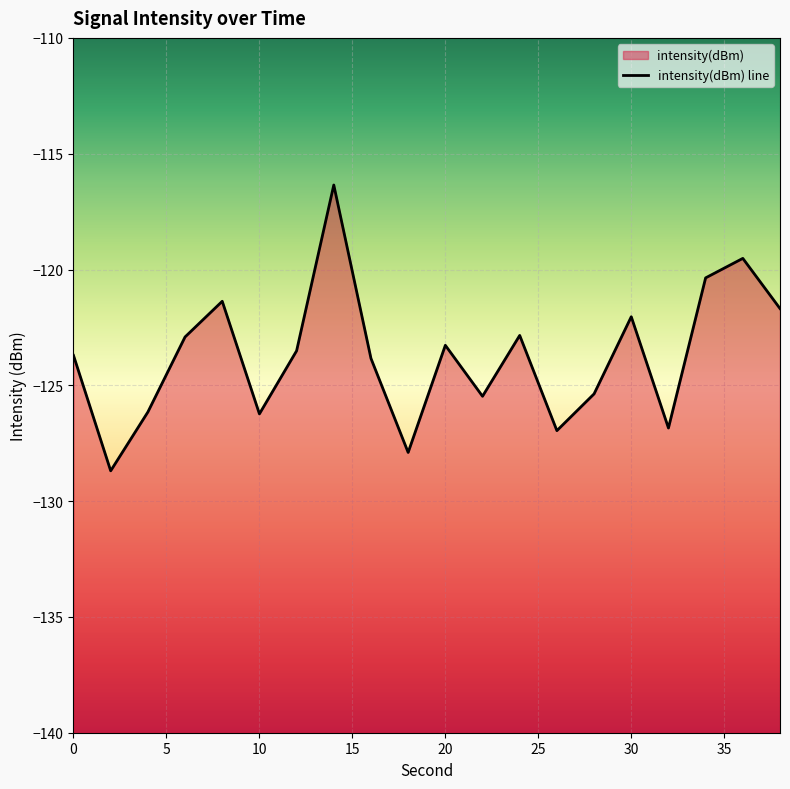

True or false: the data shows -125.4 at 28.

True